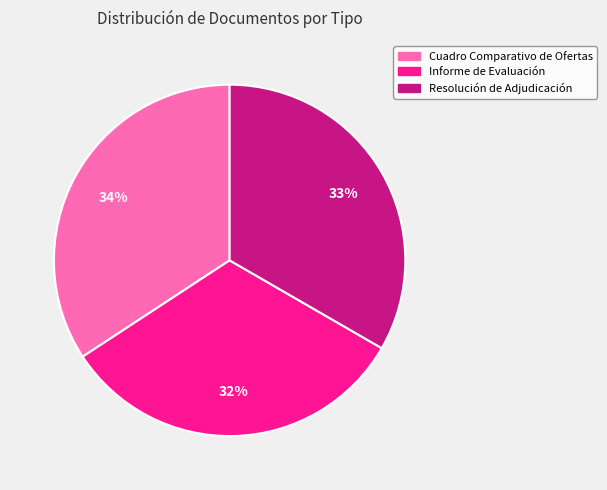

To the nearest percent, what is the average slice percentage?

33%